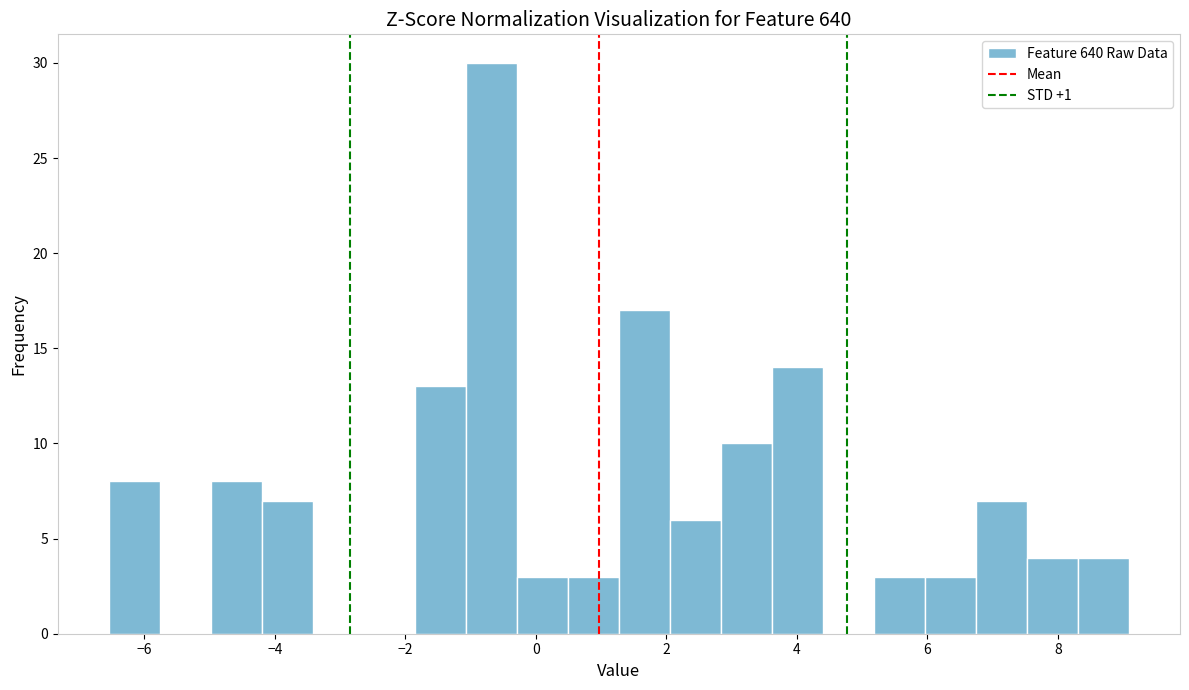

Read against the x-axis, roughly where is the centre of the tallest bar?

-0.6